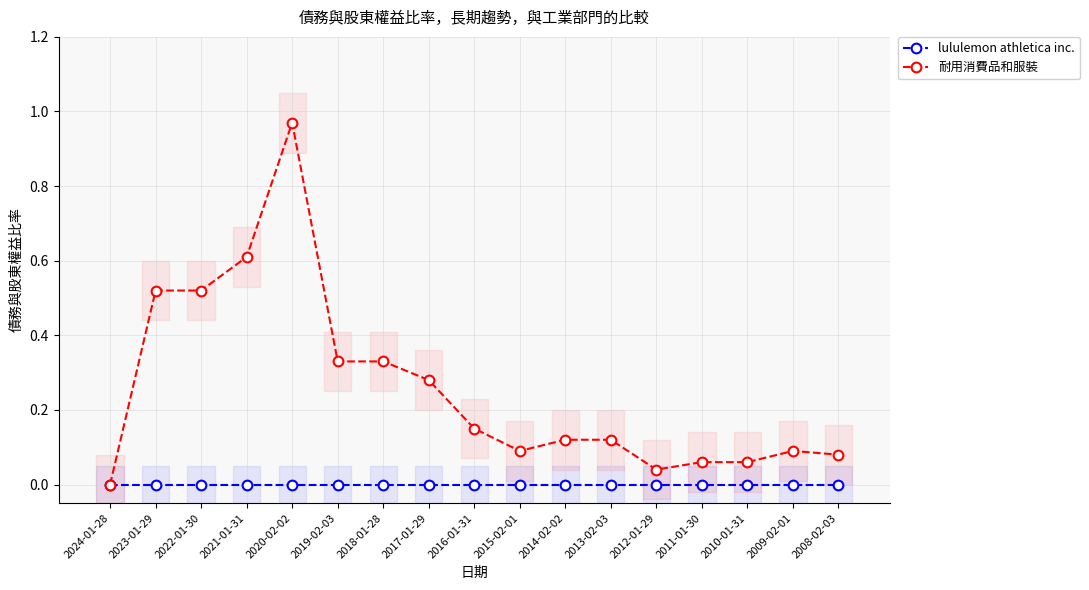

How many values in 耐用消費品和服裝 are above zero?

16